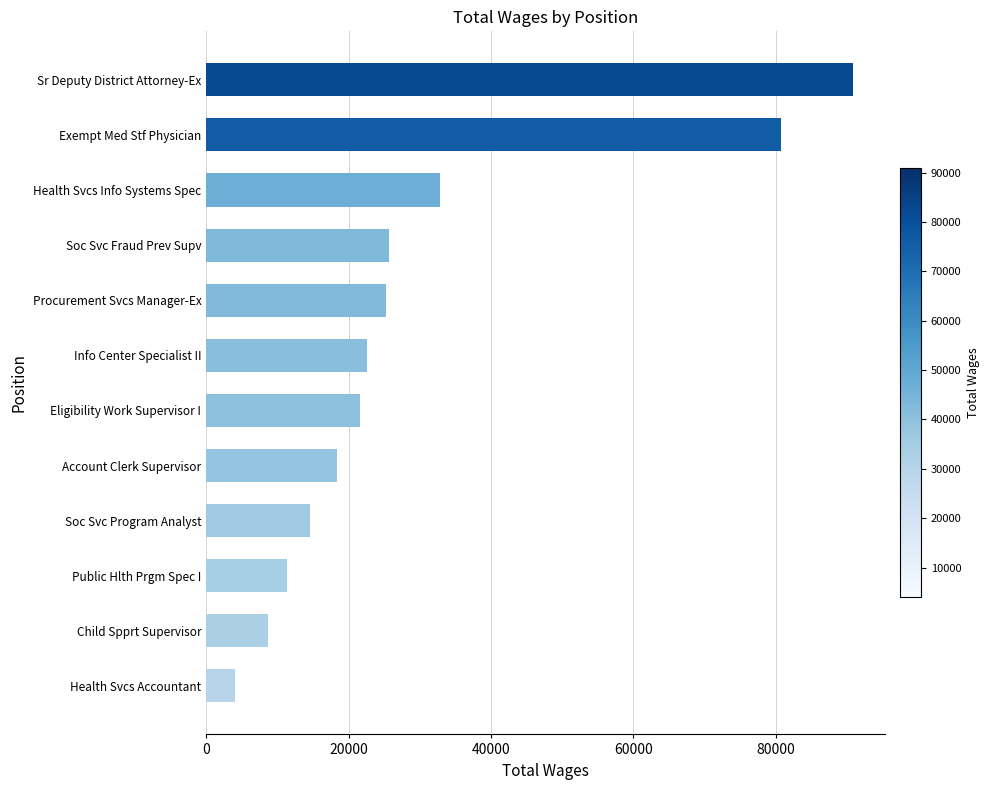

What is the difference between the values at Soc Svc Fraud Prev Supv and Health Svcs Info Systems Spec?

7223